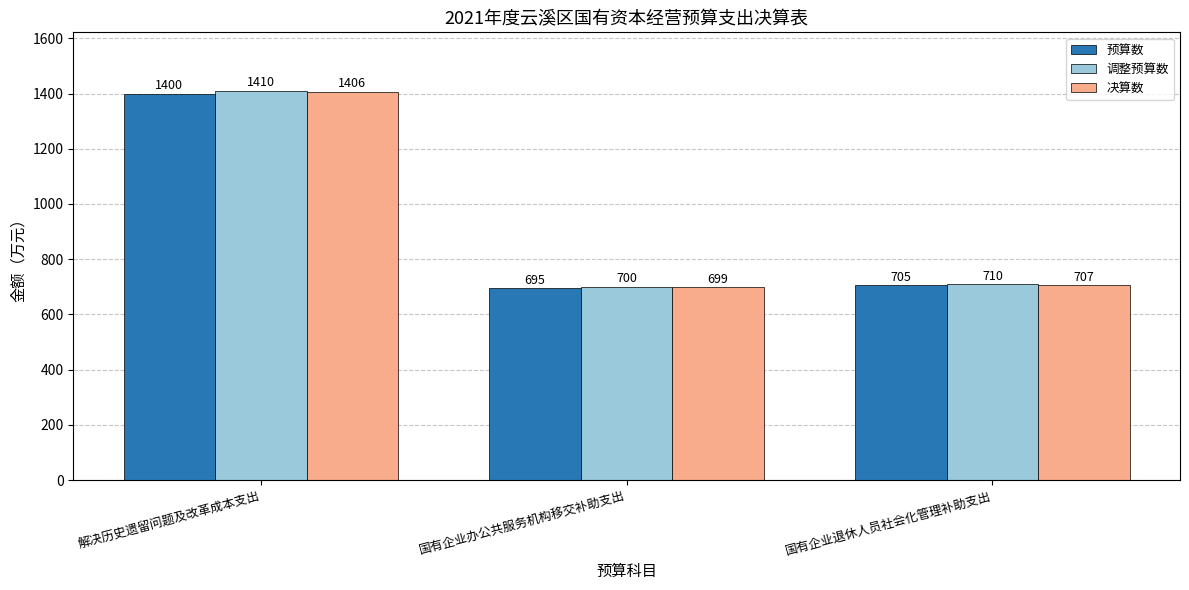

What are all the series names shown in the legend?

预算数, 调整预算数, 决算数